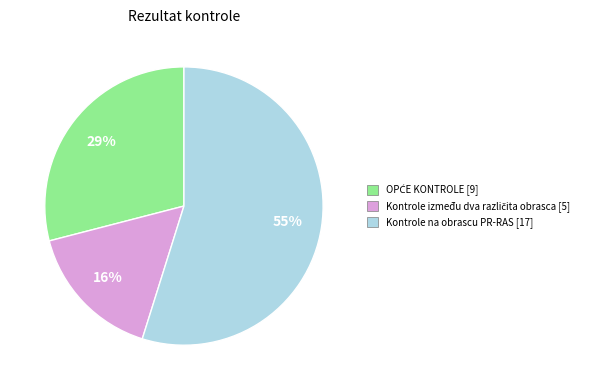

Is there a majority slice in this chart?

Yes